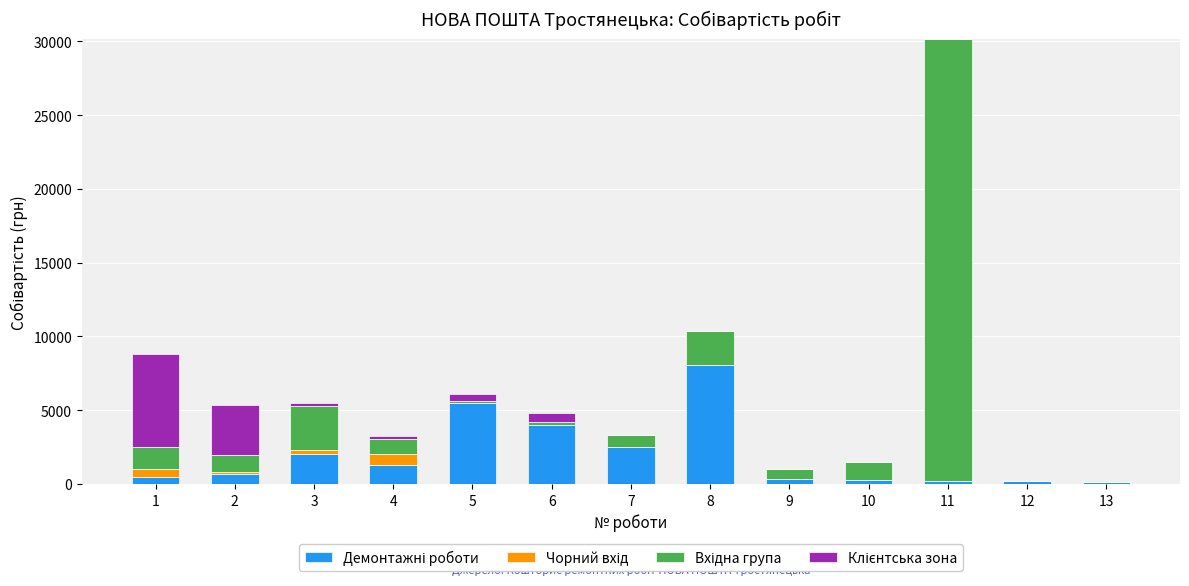

Count the number of data series in this chart.

4